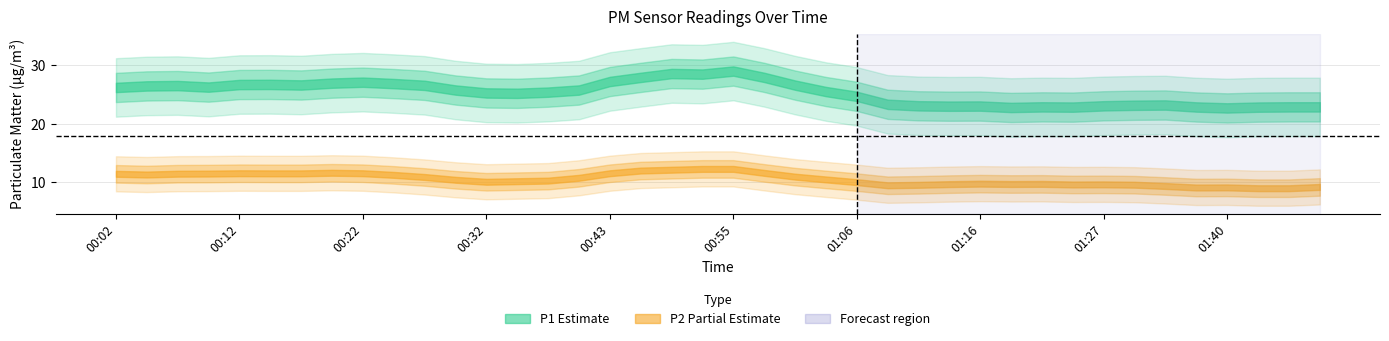

True or false: P2 has more than 0 interior local peaks.

True